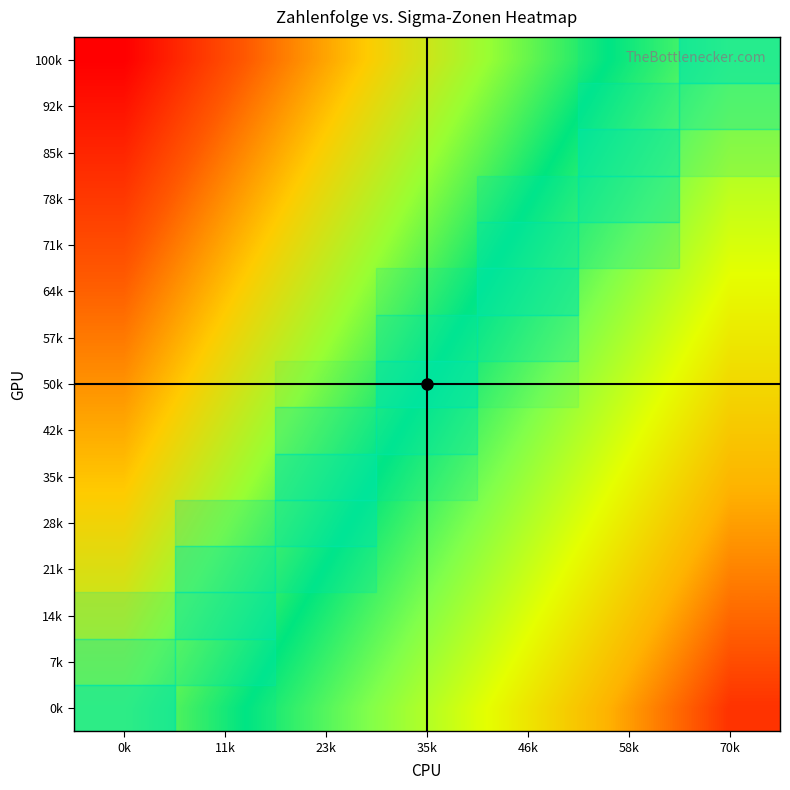

What is the average value of the 1 series?

0.5